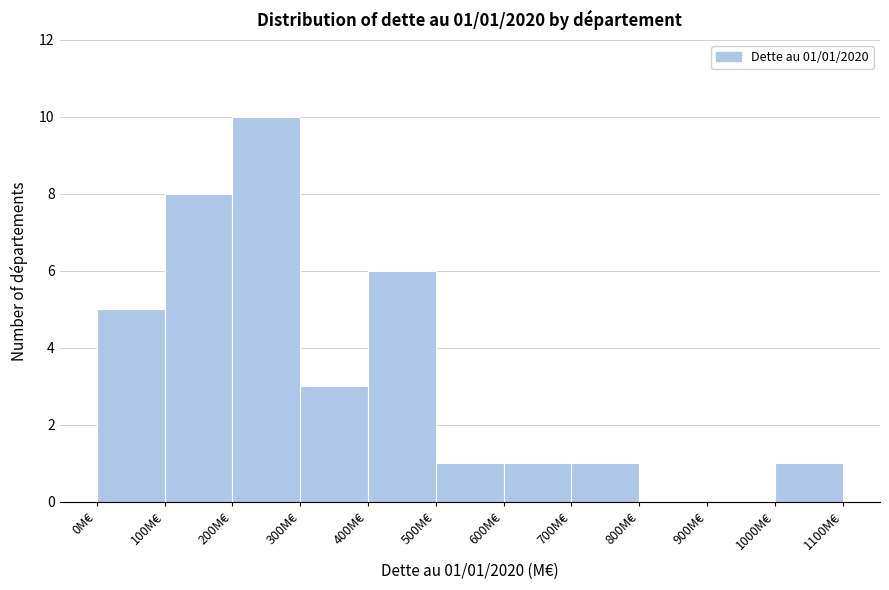

Which range on the x-axis has the tallest bar?

200 to 300